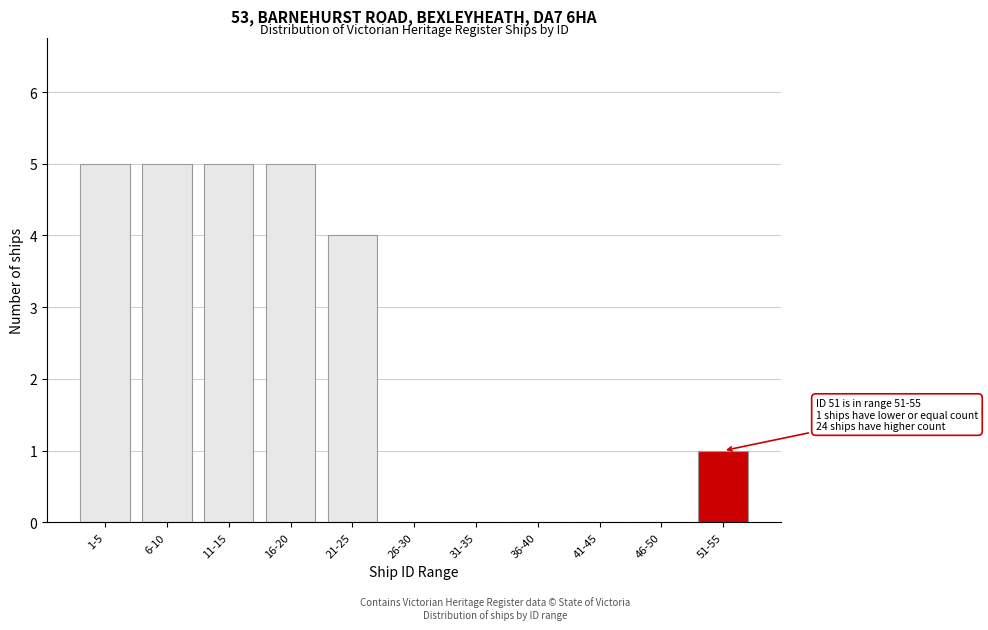

Reading left to right, extract all data points from this chart.

1-5=5	6-10=5	11-15=5	16-20=5	21-25=4	26-30=0	31-35=0	36-40=0	41-45=0	46-50=0	51-55=1